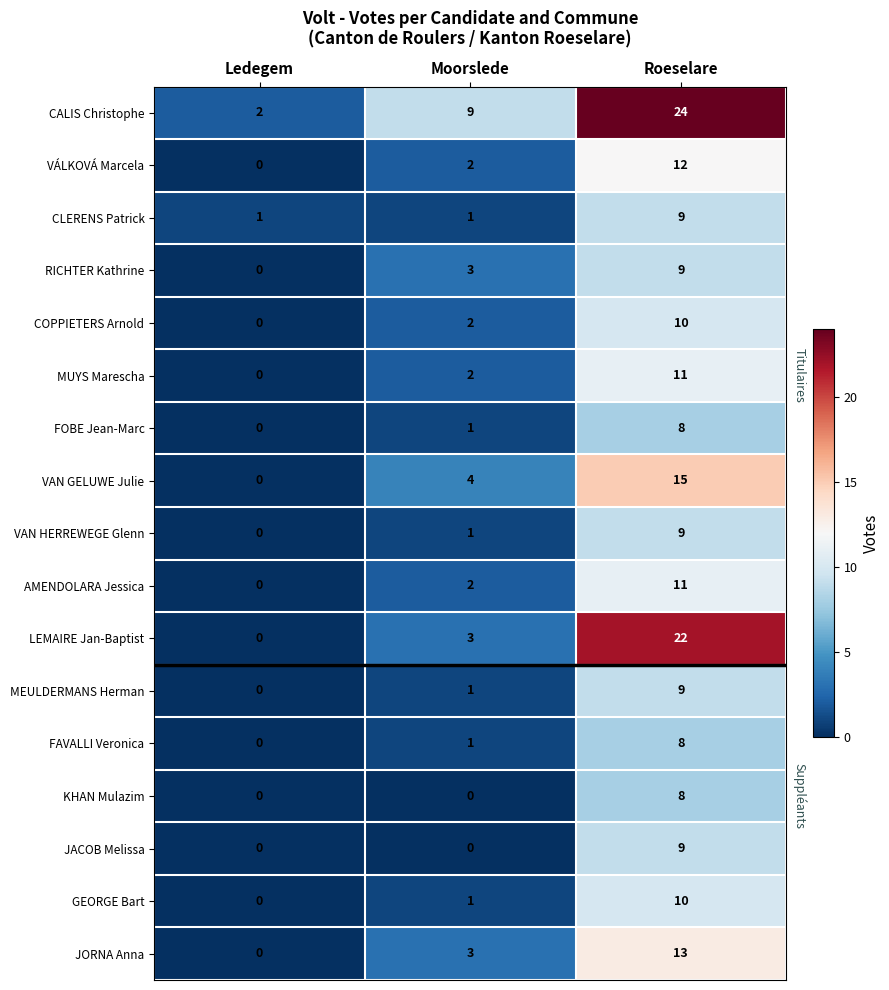

Count the VÁLKOVÁ Marcela values in the range 0 to 12.

3